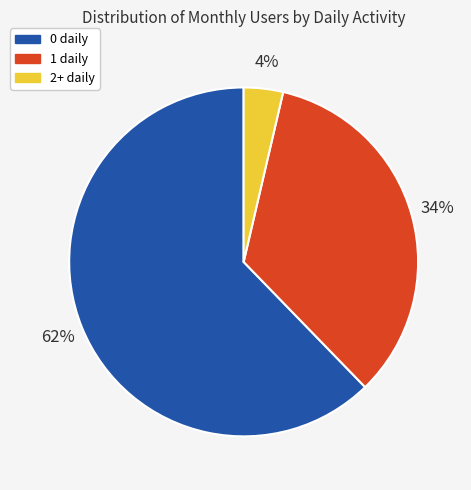

The 0 daily slice represents 68% of the pie. True or false?

False